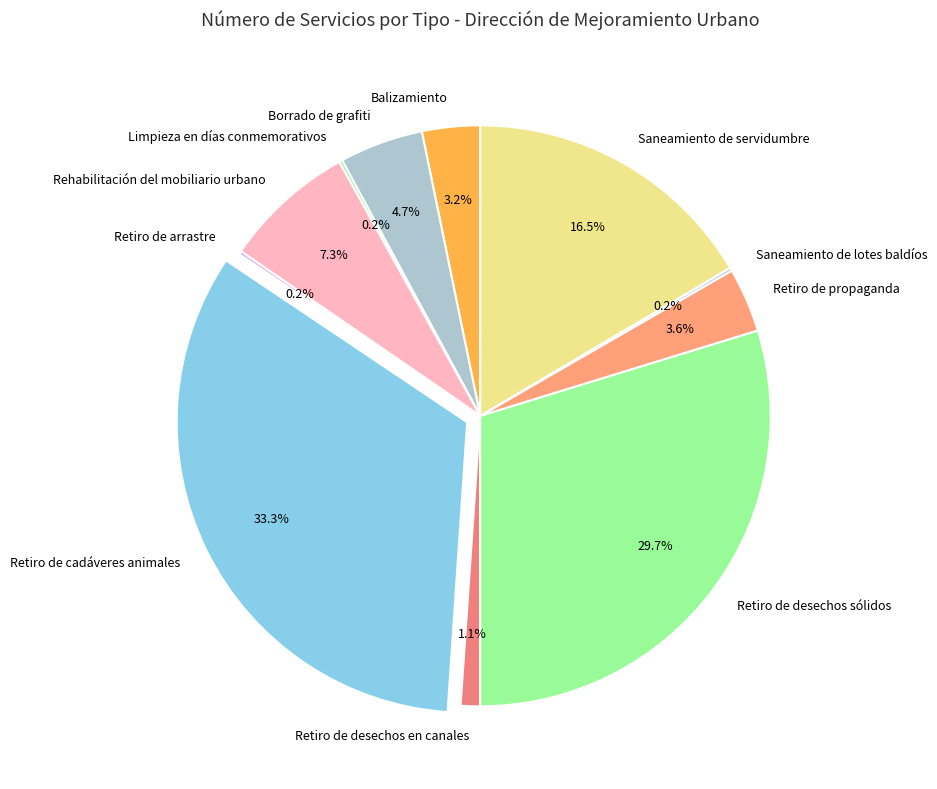

What percentage do Borrado de grafiti and Balizamiento together represent?

7.9%